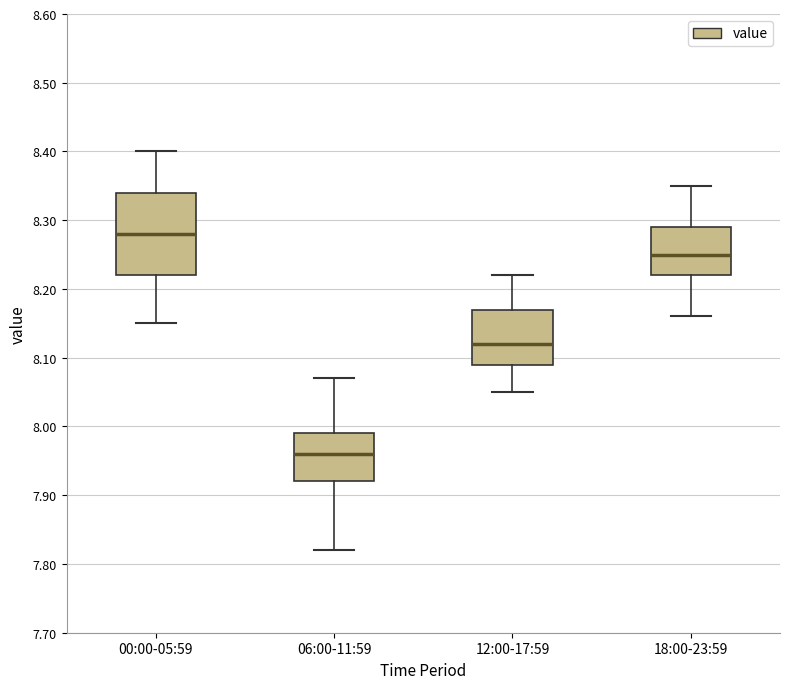

Reading left to right, read every box against the y-axis: the position of its median line, the range the box covers, and the ends of its whiskers. The values are not printed on the chart, so give them approximately, as read against the axis.

00:00-05:59: median 8.28, box 8.22 to 8.34, whiskers 8.15 to 8.40
06:00-11:59: median 7.96, box 7.92 to 7.99, whiskers 7.82 to 8.07
12:00-17:59: median 8.12, box 8.09 to 8.17, whiskers 8.05 to 8.22
18:00-23:59: median 8.25, box 8.22 to 8.29, whiskers 8.16 to 8.35